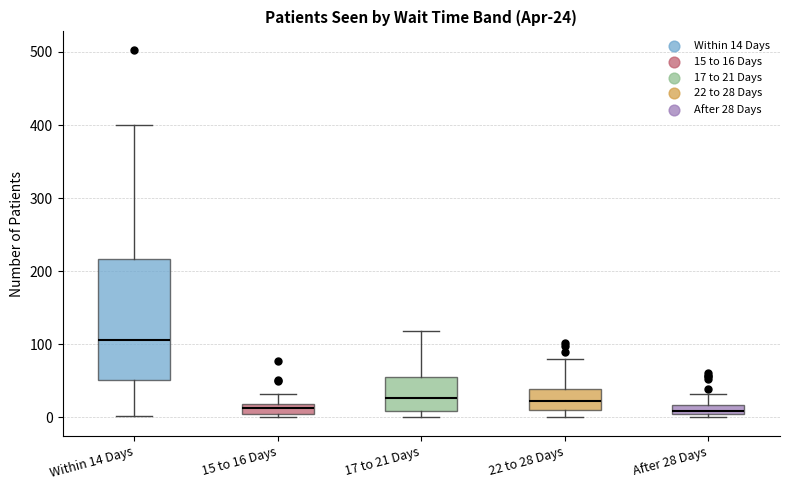

Which box has the highest median line?

Within 14 Days